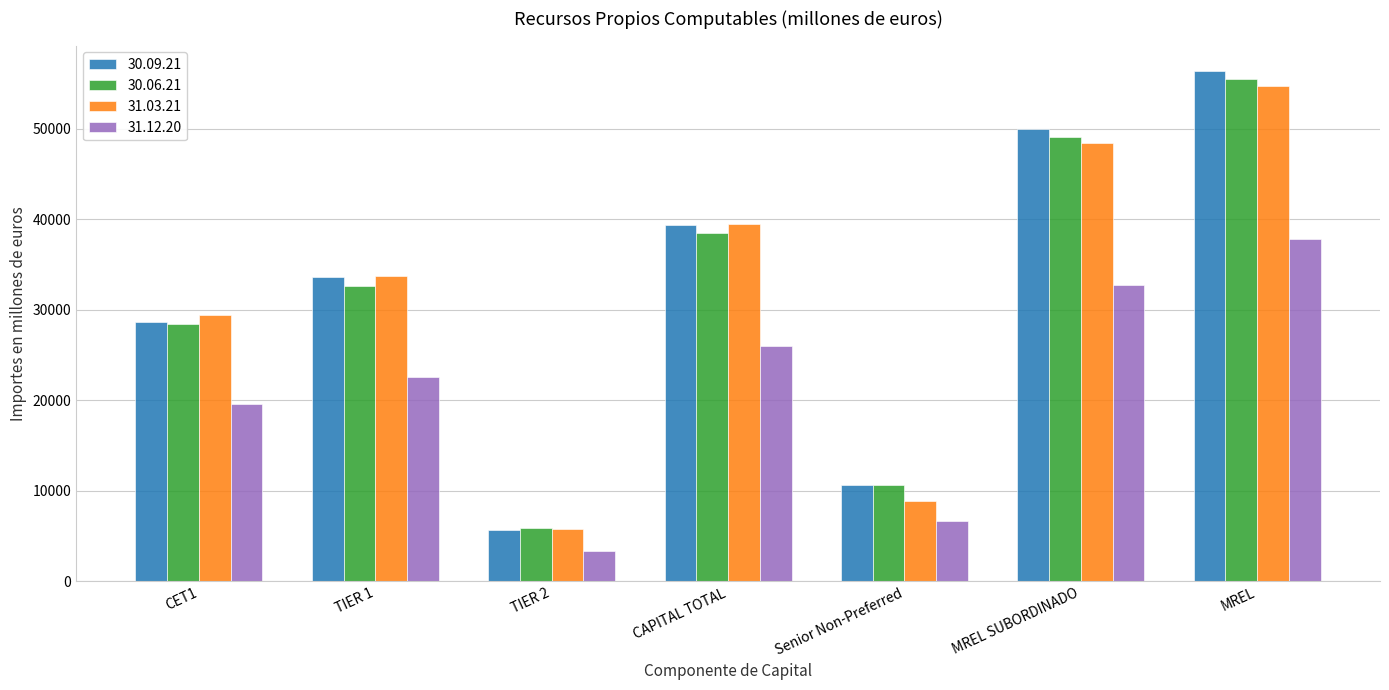

At which label is 31.12.20 closest to 20613?

CET1